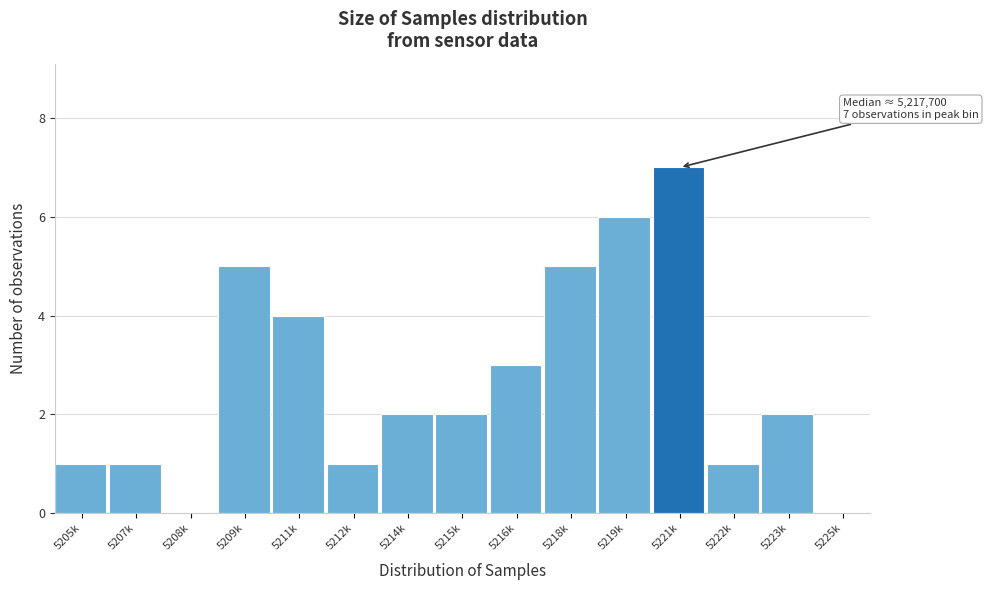

Reading left to right, what are all the values shown in this chart?

5205k=1	5207k=1	5208k=0	5209k=5	5211k=4	5212k=1	5214k=2	5215k=2	5216k=3	5218k=5	5219k=6	5221k=7	5222k=1	5223k=2	5225k=0